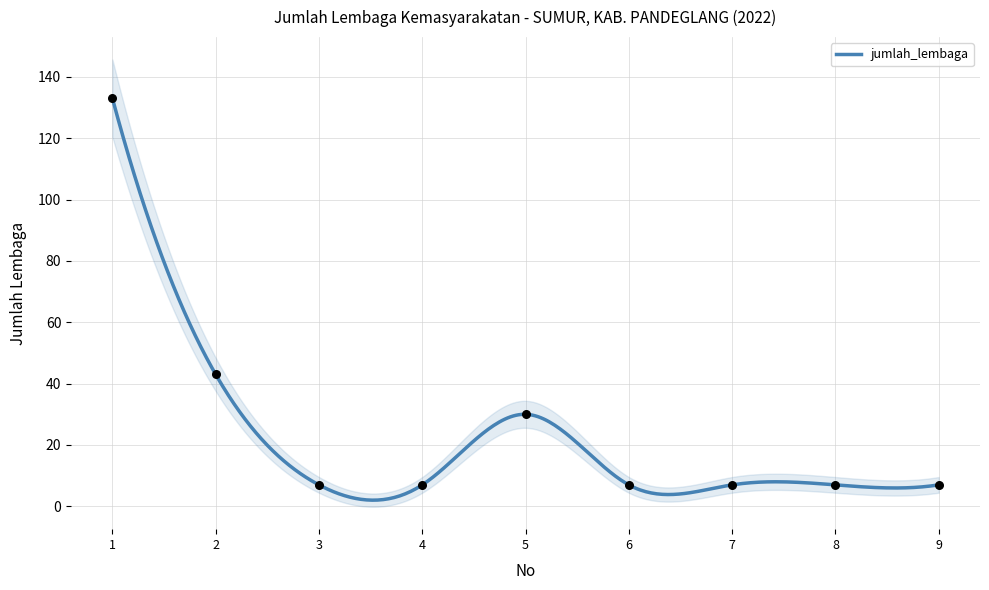

What is the ratio of the value at 8 to the value at 5?

0.2